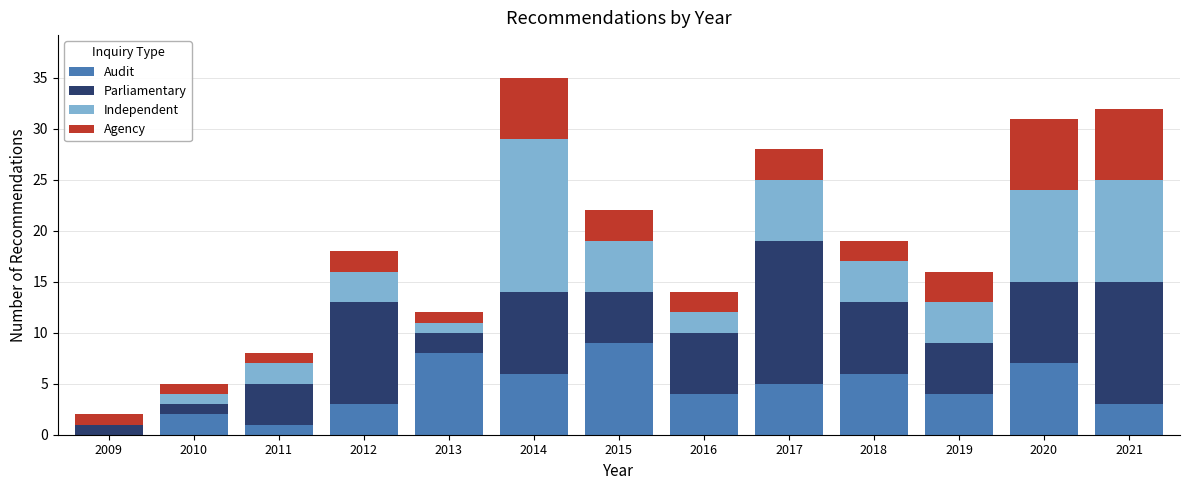

What is the highest value of the Audit series?

9